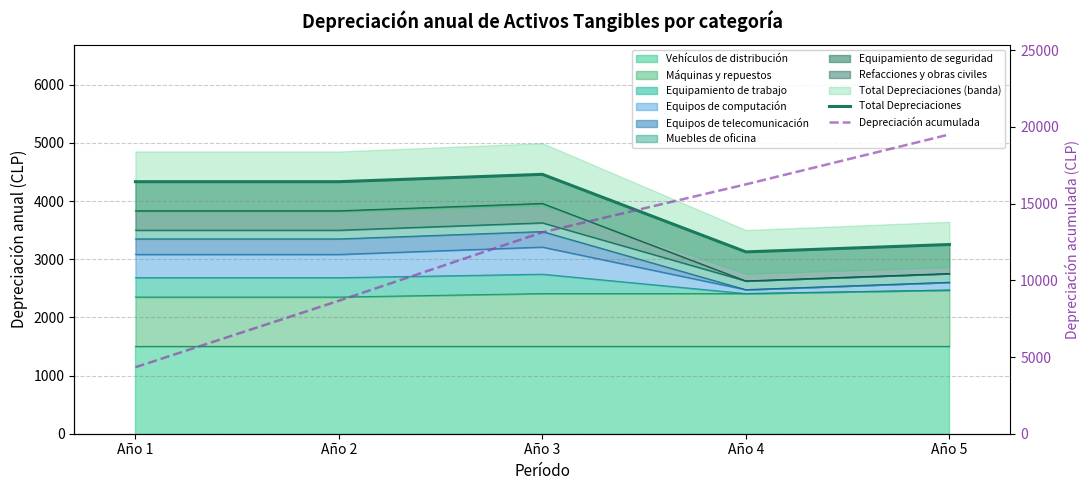

What is the minimum value shown in the chart?

3126.7